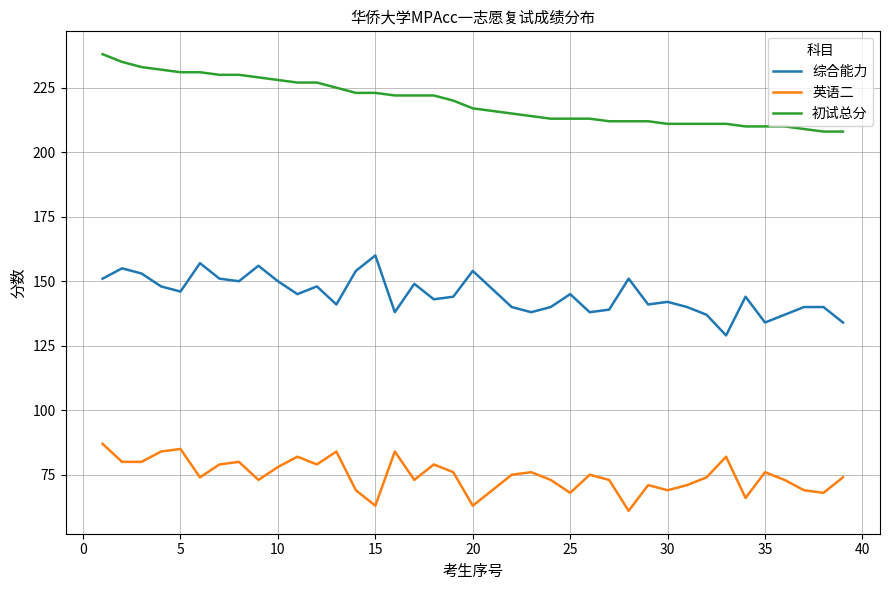

Reading left to right, what are all the values shown in this chart?

综合能力: 151	155	153	148	146	157	151	150	156	150	145	148	141	154	160	138	149	143	144	154	147	140	138	140	145	138	139	151	141	142	140	137	129	144	134	137	140	140	134
英语二: 87	80	80	84	85	74	79	80	73	78	82	79	84	69	63	84	73	79	76	63	69	75	76	73	68	75	73	61	71	69	71	74	82	66	76	73	69	68	74
初试总分: 238	235	233	232	231	231	230	230	229	228	227	227	225	223	223	222	222	222	220	217	216	215	214	213	213	213	212	212	212	211	211	211	211	210	210	210	209	208	208